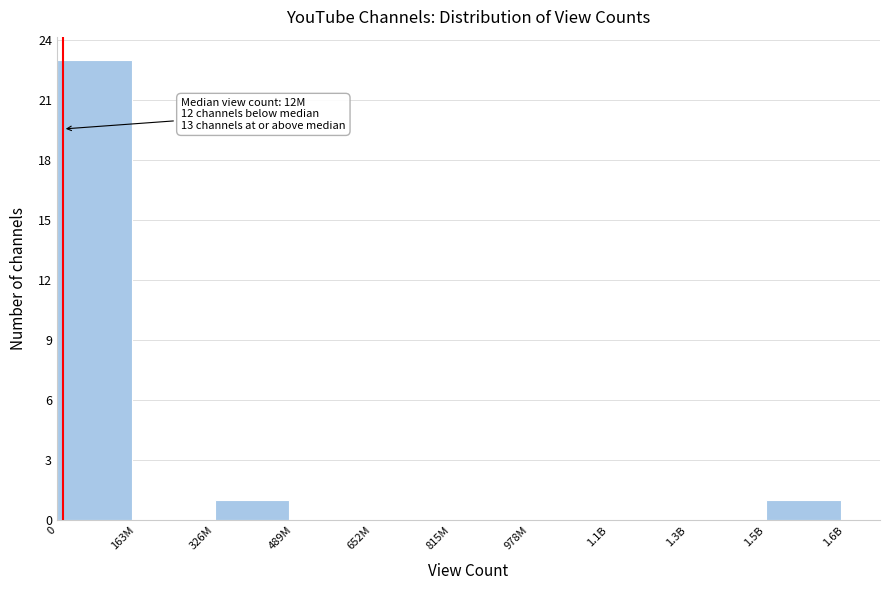

Reading left to right, what are all the values shown in this chart?

0=23	163M=0	326M=1	489M=0	652M=0	815M=0	978M=0	1.1B=0	1.3B=0	1.5B=1